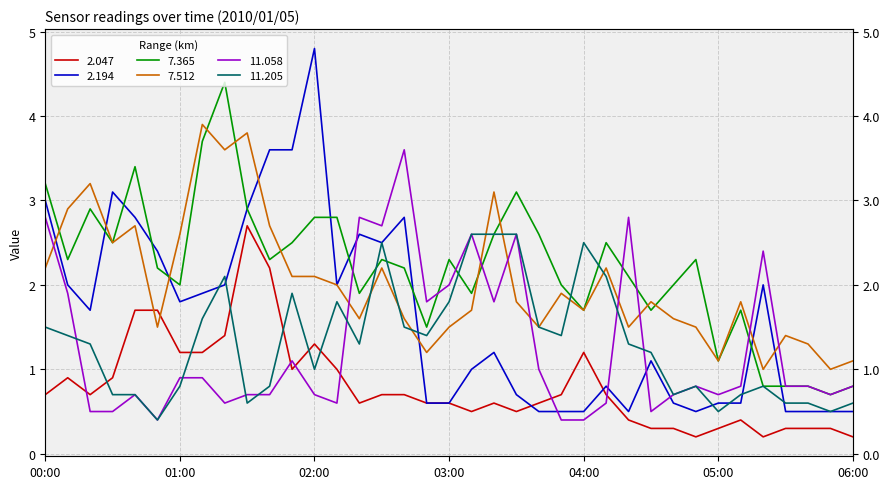

The 2.194 series shows 2.0 at 00:10. True or false?

True